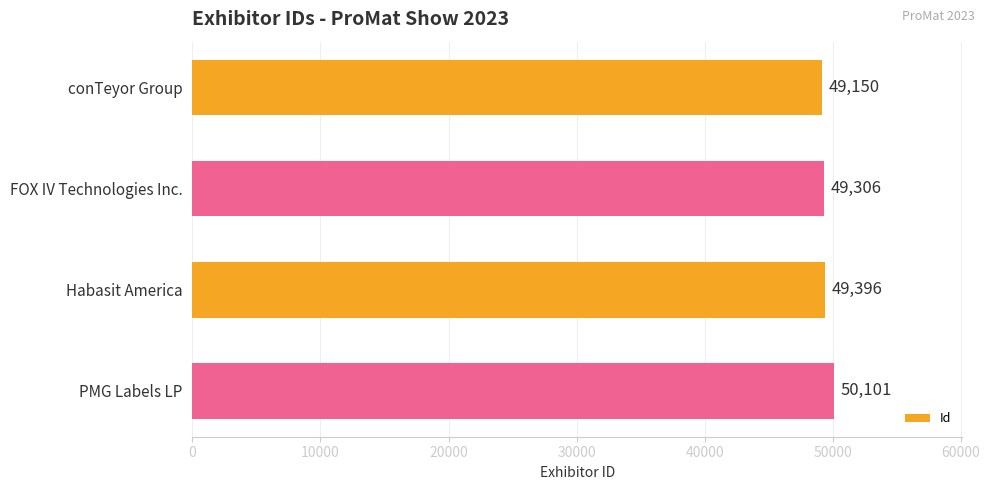

What is the sum of all values?

197953